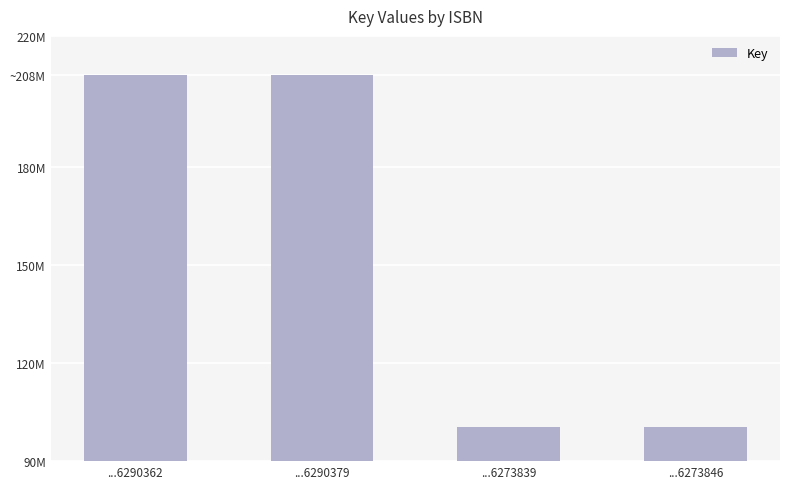

Between ...6290362 and ...6273839, which is larger?

...6290362